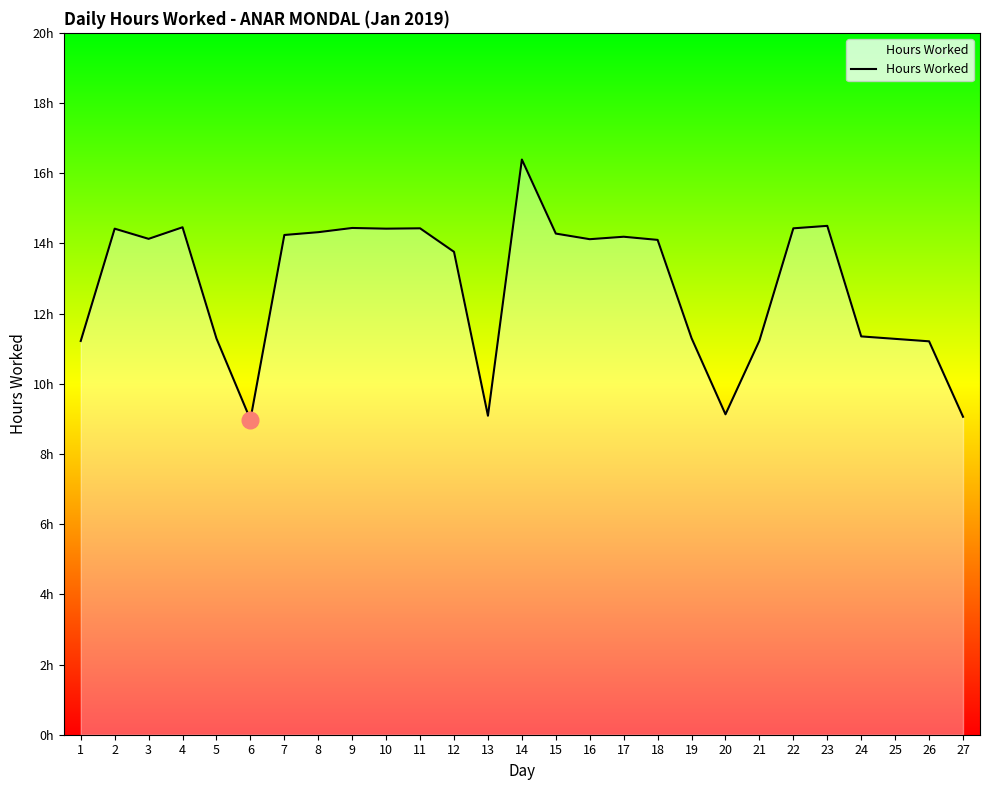

At which label does the data first exceed 14?

2